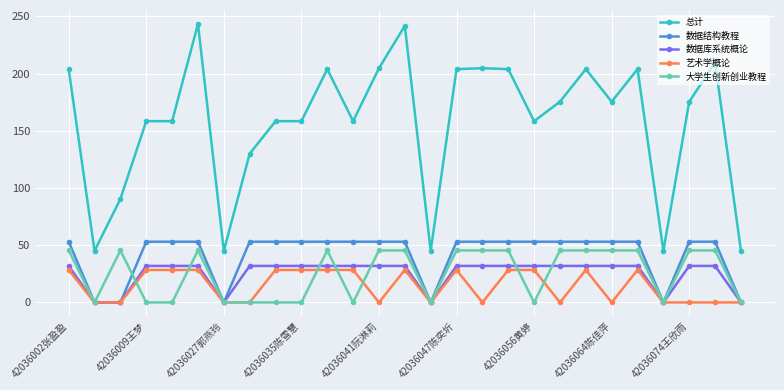

True or false: 艺术学概论 has more than 1 points higher than both neighbors.

True